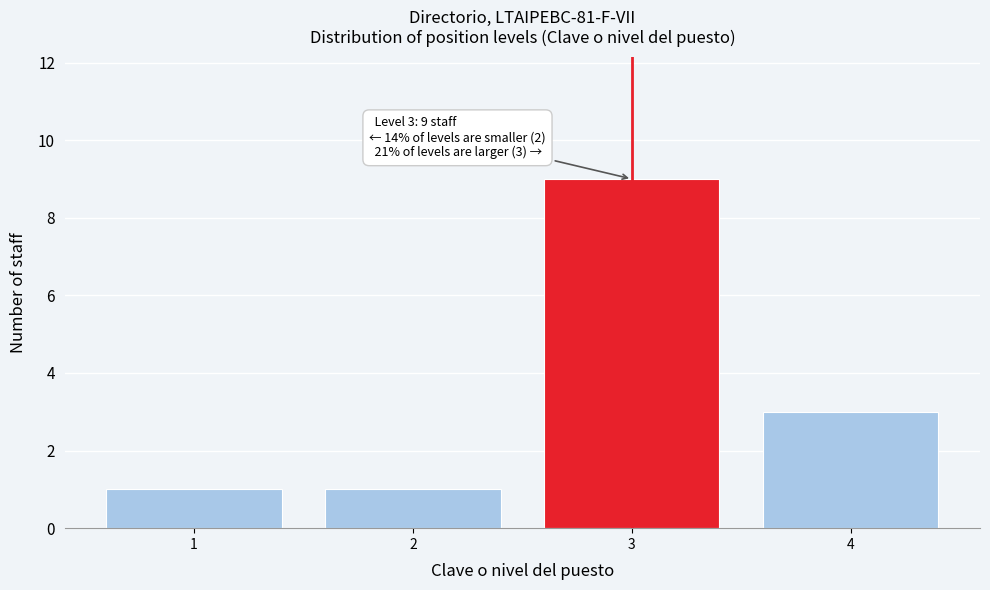

Over which range of the x-axis is the bar tallest?

2.5 to 3.5